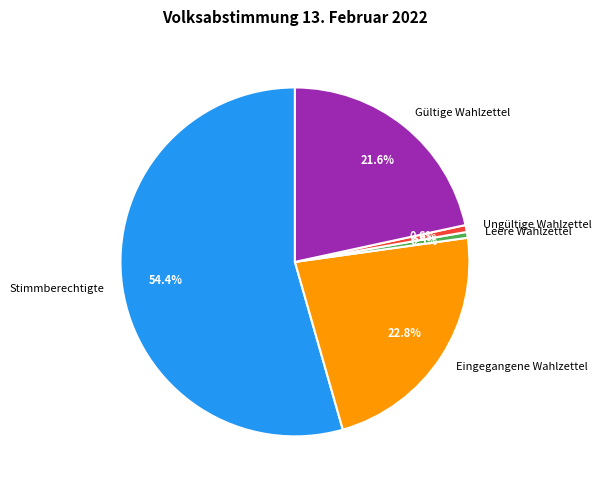

To the nearest percent, what is the difference between the largest and smallest slice percentages?

54%